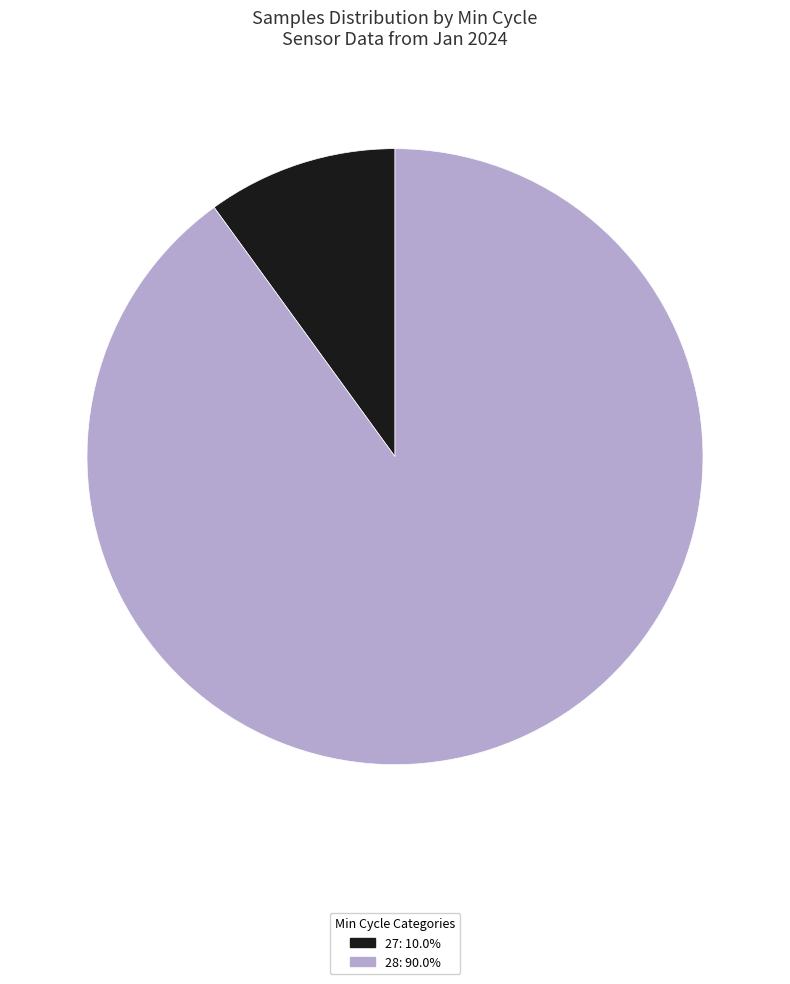

Is there any slice that represents more than half of the pie?

Yes